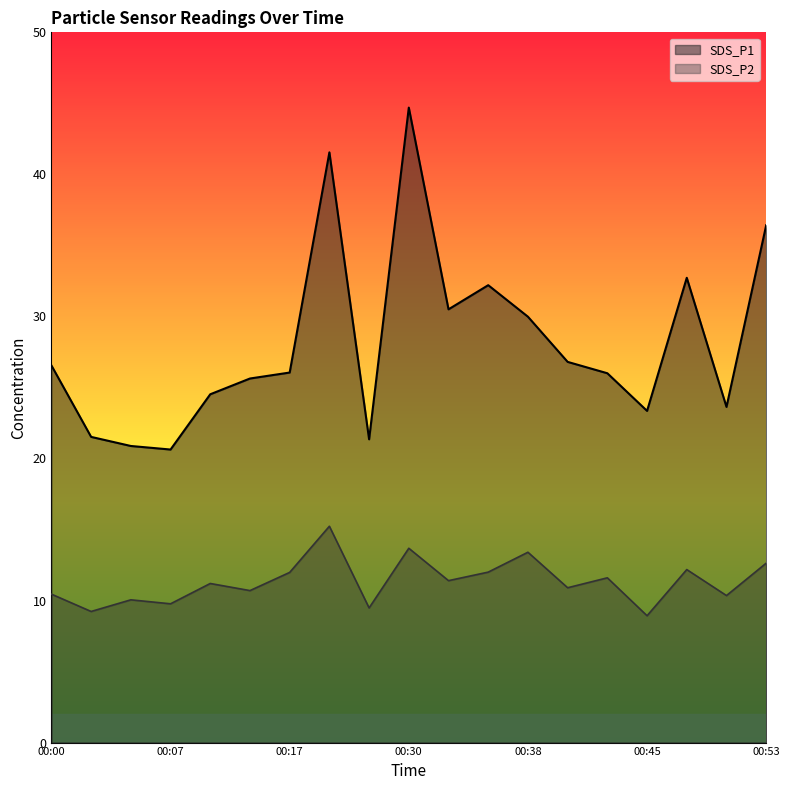

What is the value of the SDS_P1 point at the 5th from the left?

24.5